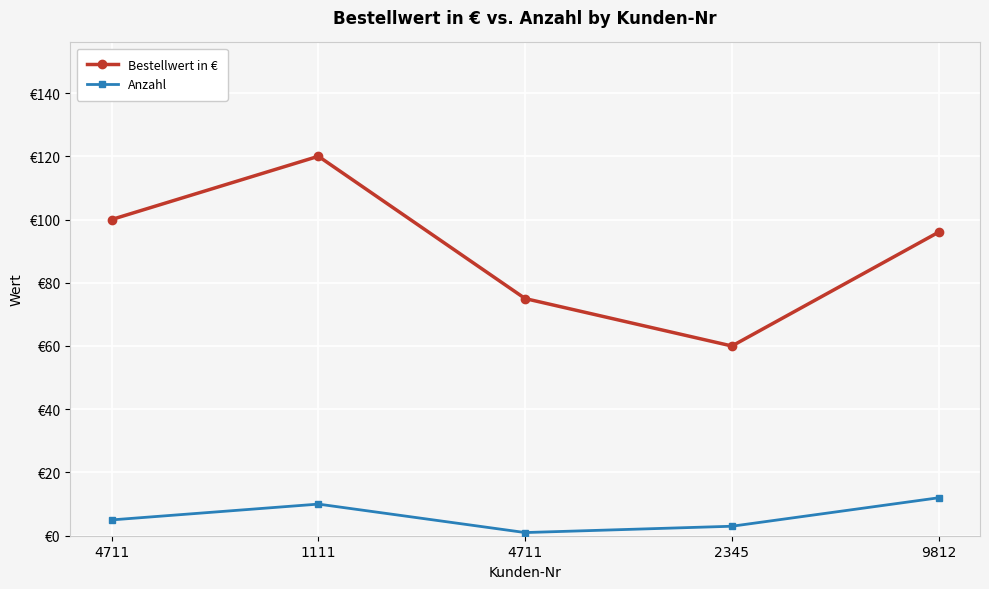

What is the highest value of the Bestellwert in € series?

120